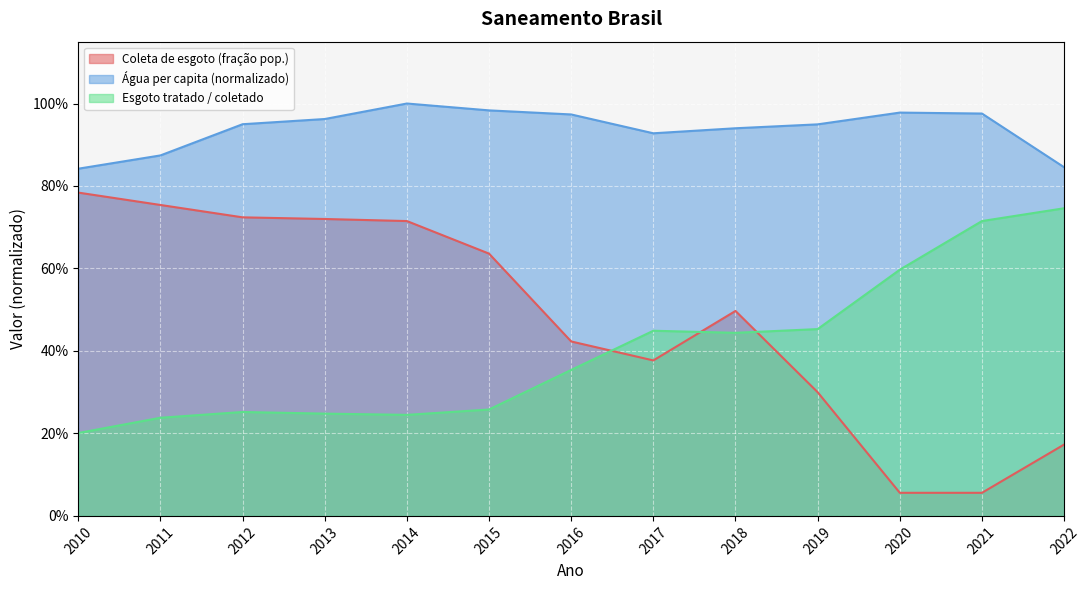

True or false: Volume de água consumida per capita (litros/dia) has a value of 1.5 at 2019.

False